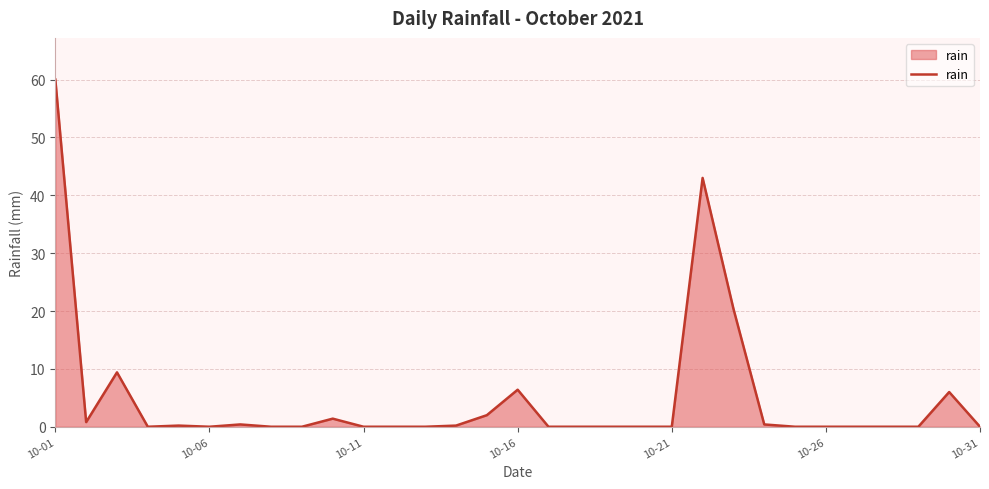

What is the maximum value shown in the chart?

60.0